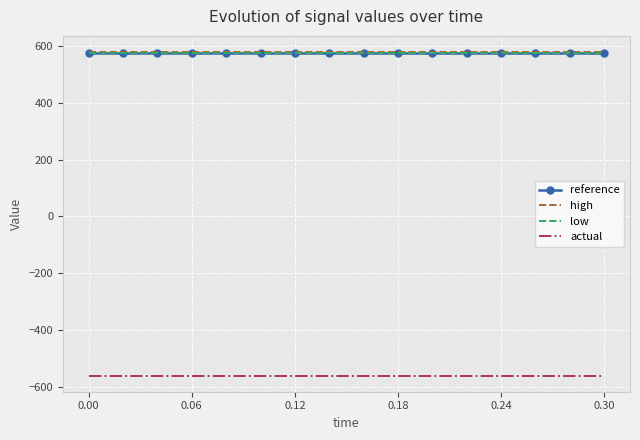

What is the minimum value for reference?

577.4